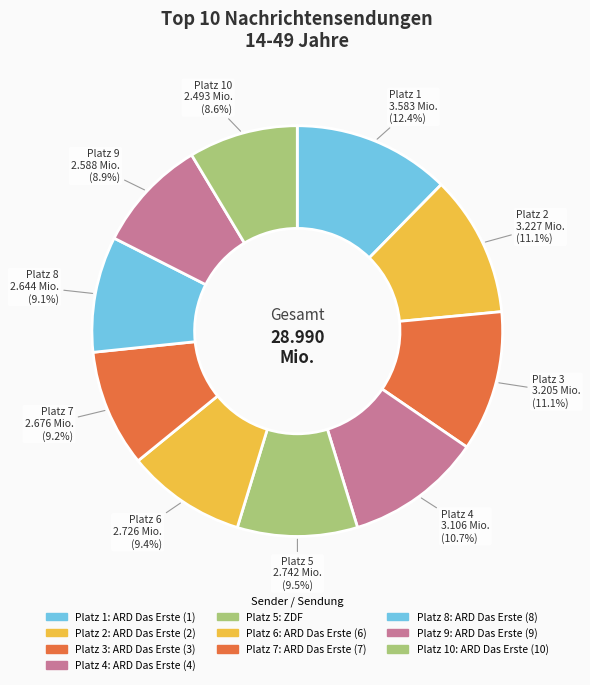

Which category has the biggest portion of the pie?

ARD Das Erste (1)